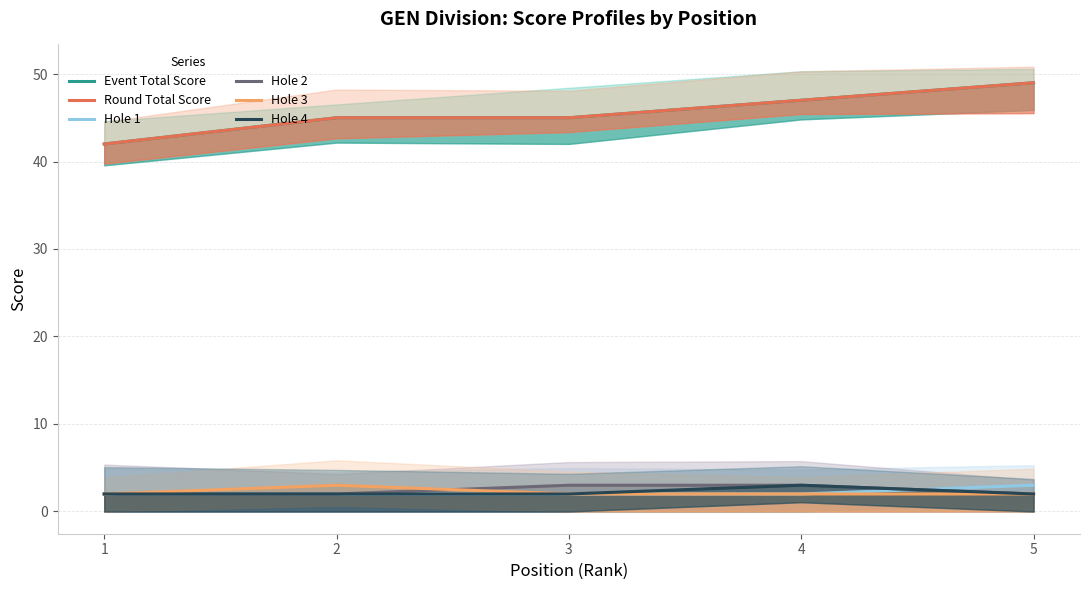

At which label is Hole 1 closest to 2?

1